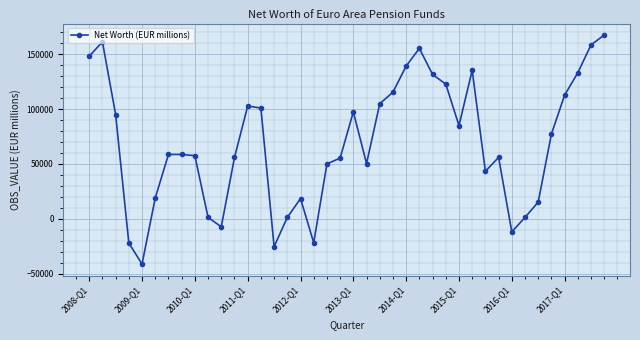

What is the value of the 30th point from the left?

135310.6